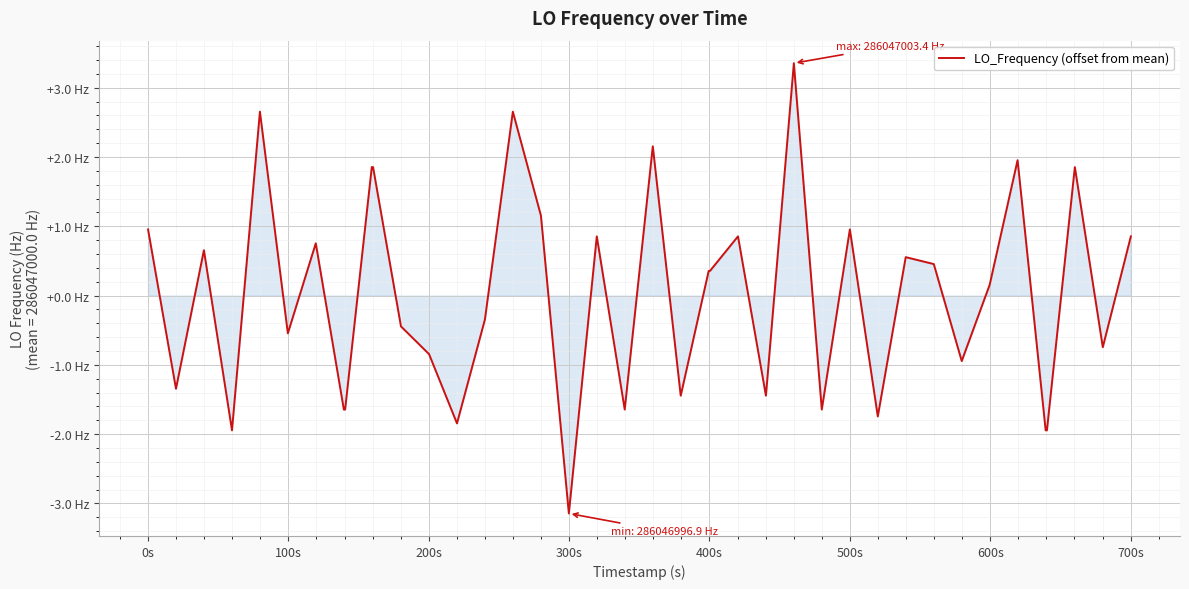

Is this an area chart (filled region under the line)?

Yes